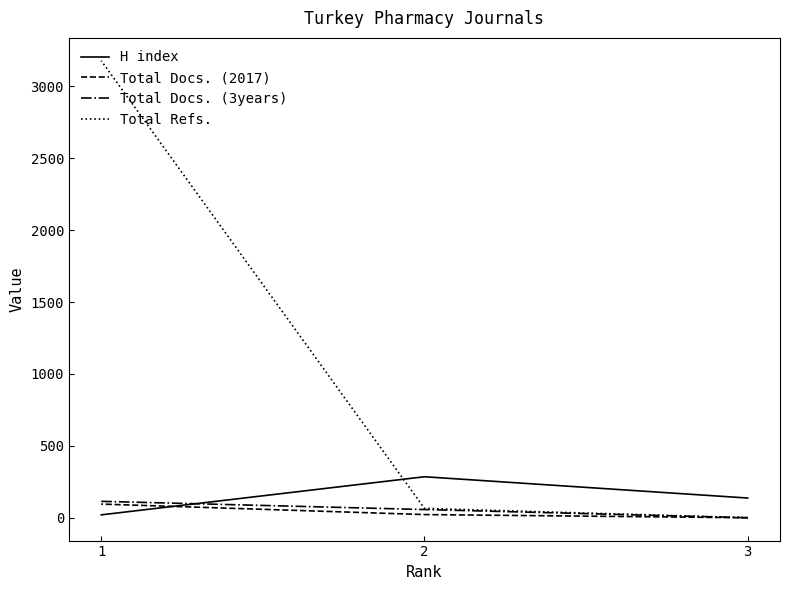

At 3, list the series in order from smallest to largest.

Total Docs. (2017), Total Docs. (3years), Total Refs., H index